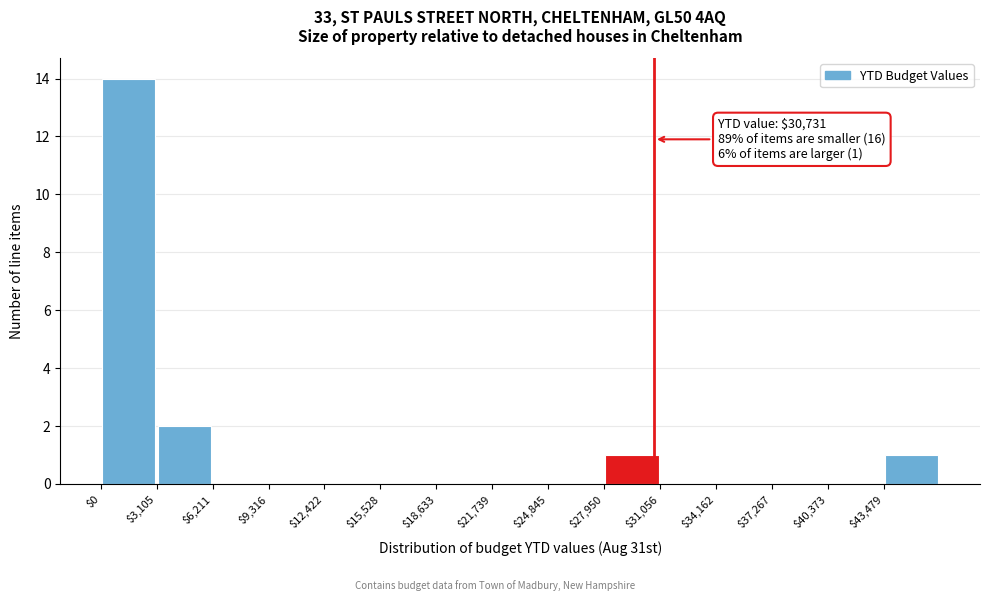

Which range on the x-axis has the tallest bar?

0 to 3000